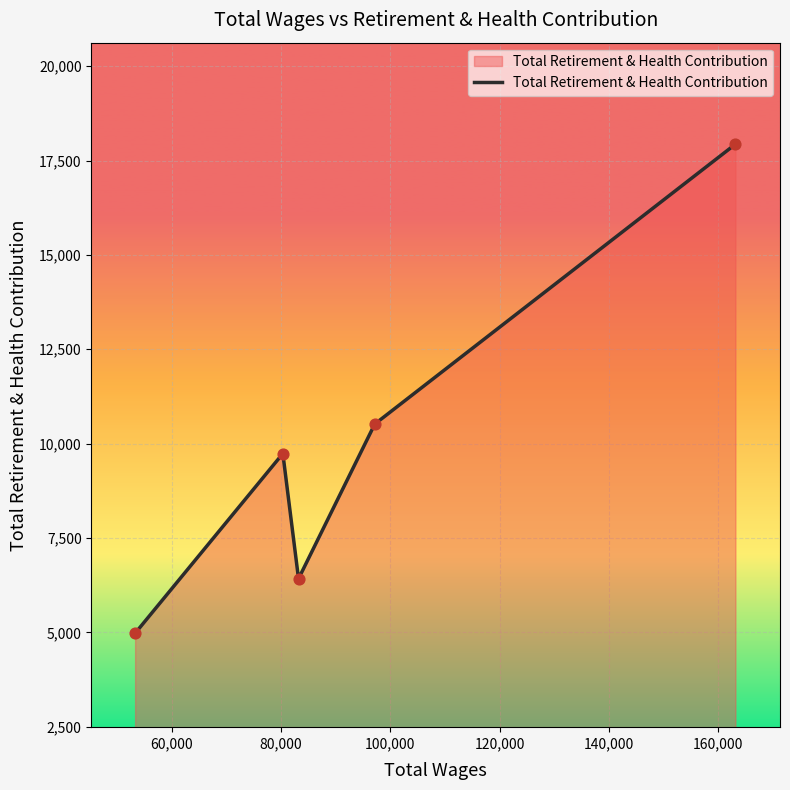

What is the difference between the maximum and second lowest values?

11512